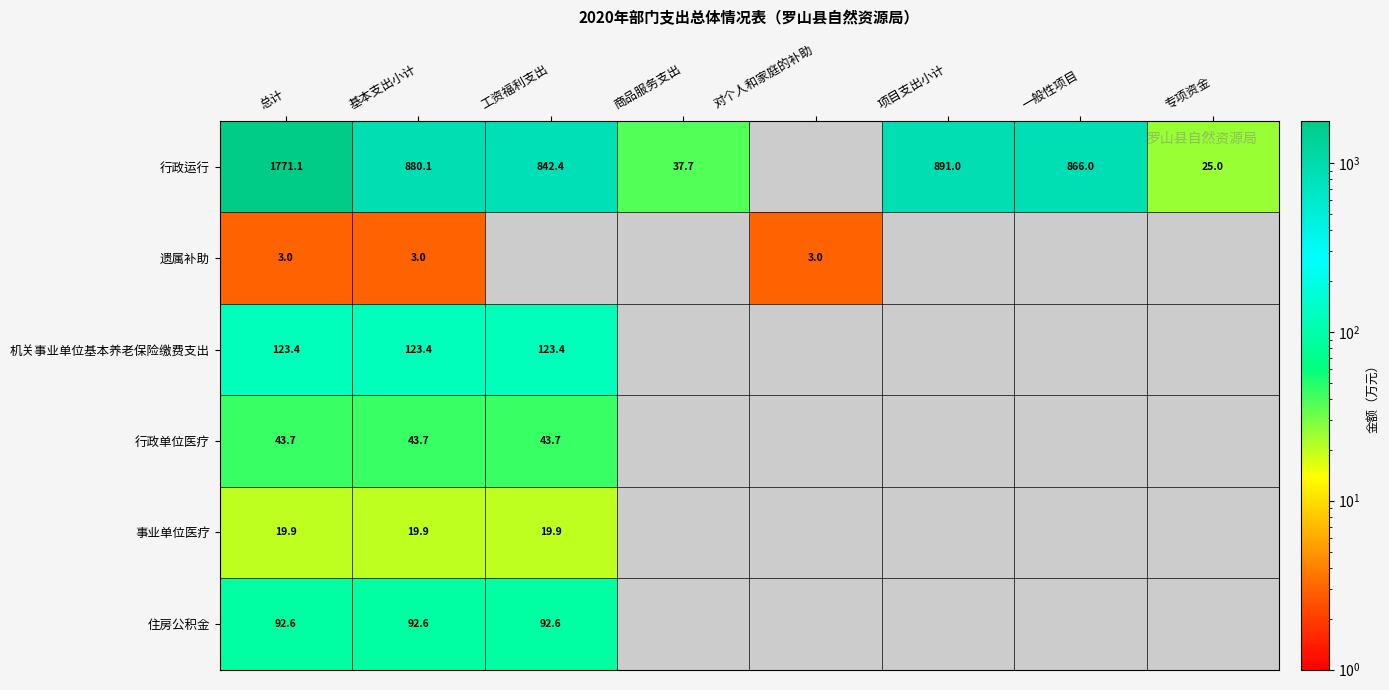

At 总计, list the series in order from largest to smallest.

行政运行, 机关事业单位基本养老保险缴费支出, 住房公积金, 行政单位医疗, 事业单位医疗, 遗属补助